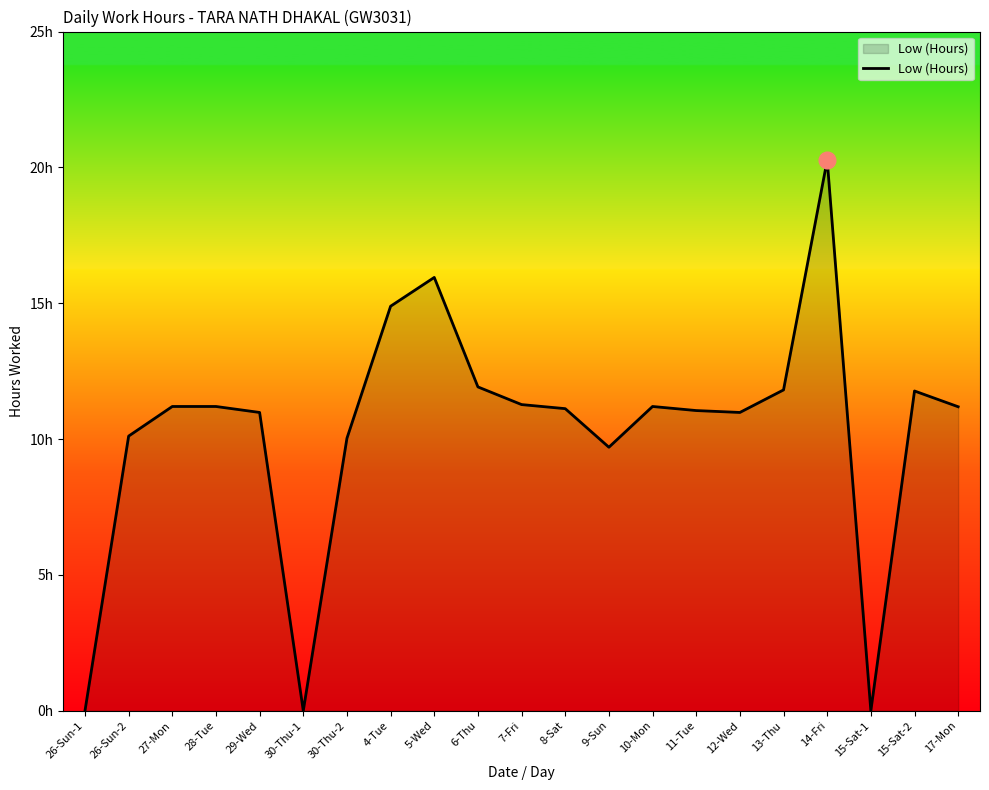

At which category does the chart reach its peak across all series?

14-Fri